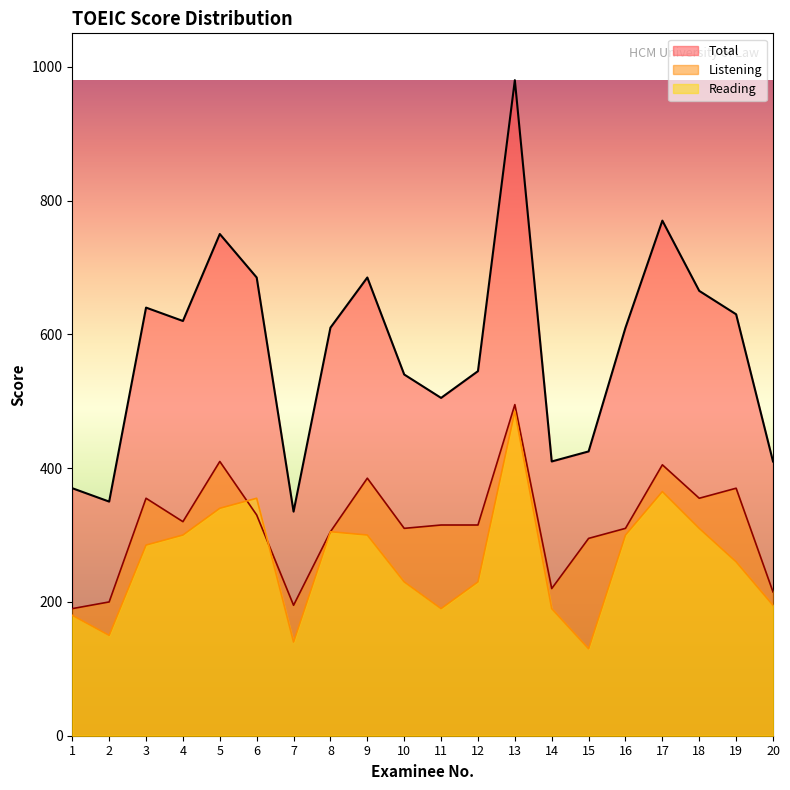

What is the value of the Reading point at the 18th from the left?

310